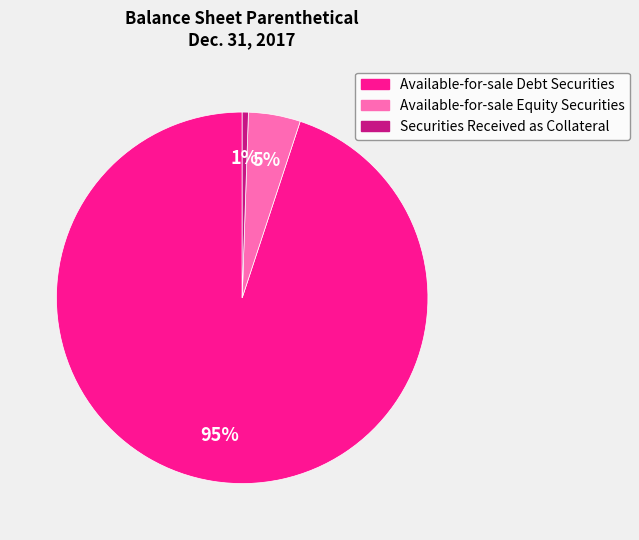

To the nearest percent, what portion does Securities Received as Collateral represent?

1%